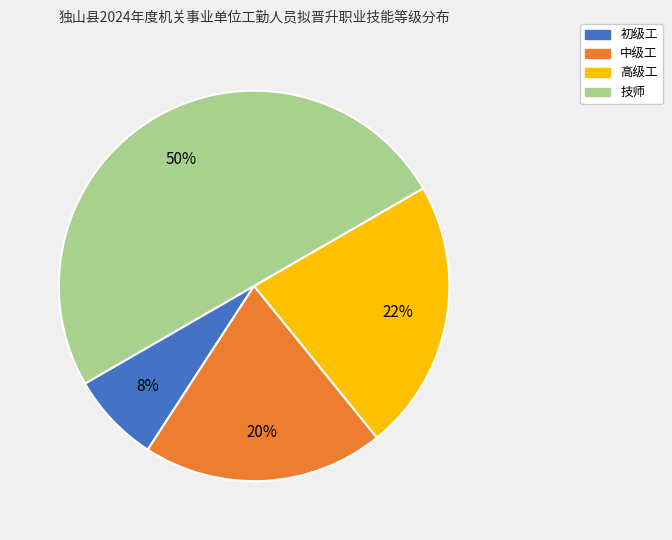

Do 中级工 and 高级工 together represent more than half of the pie?

No